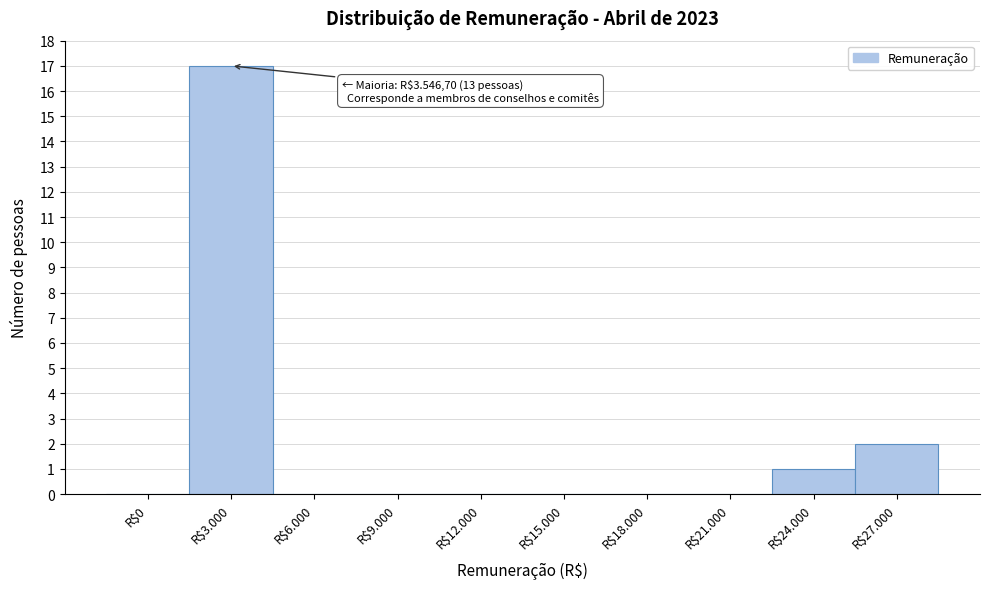

At which label is the value closest to 8?

R$27.000